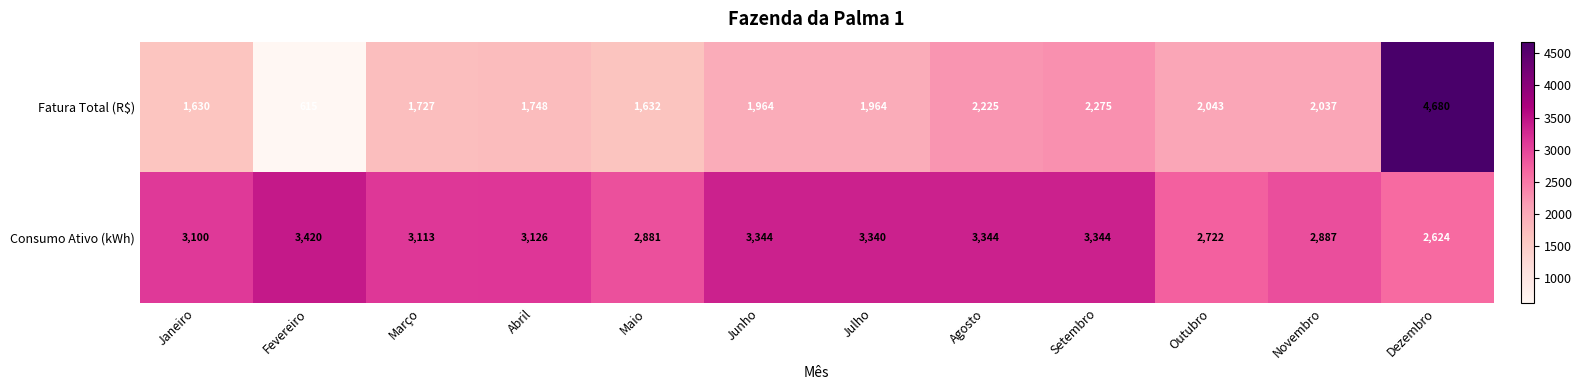

What is the maximum value shown in the chart?

4680